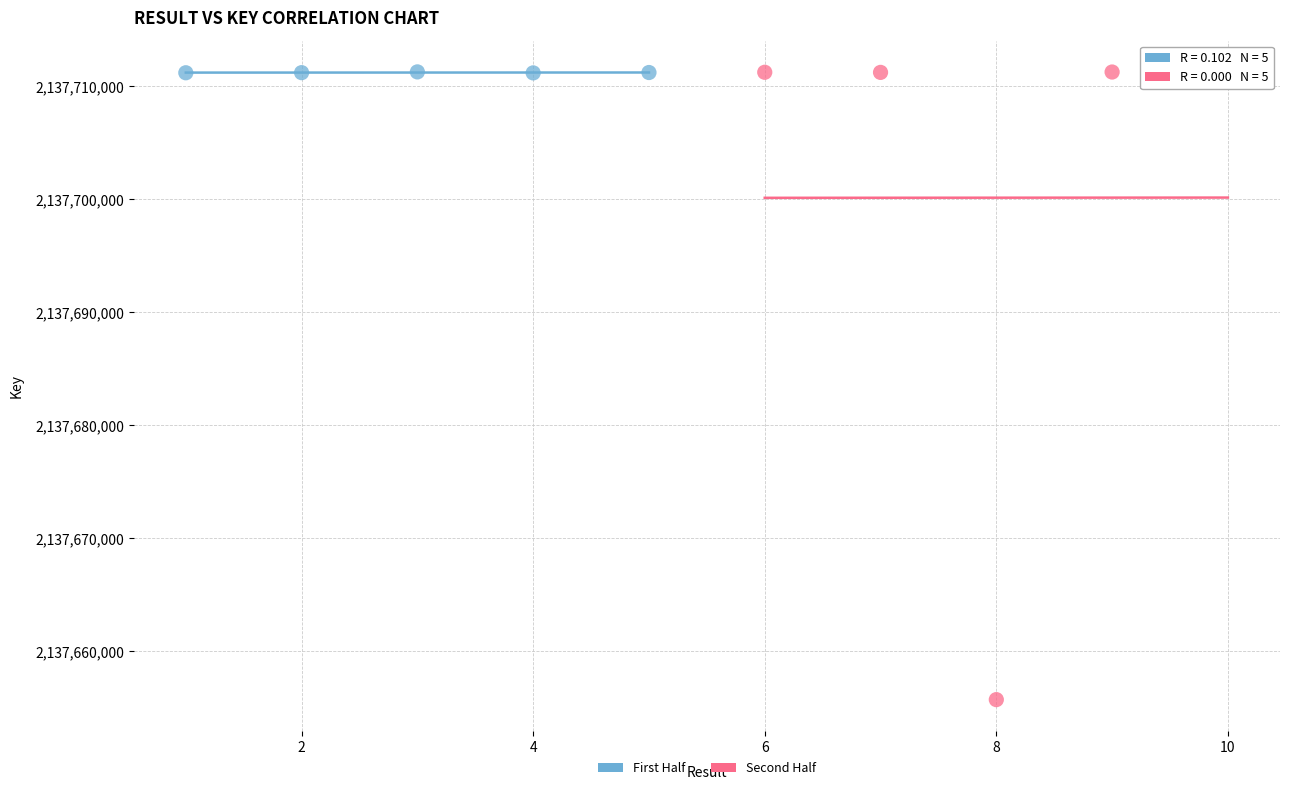

Which series has the widest spread of Y values?

Second Half